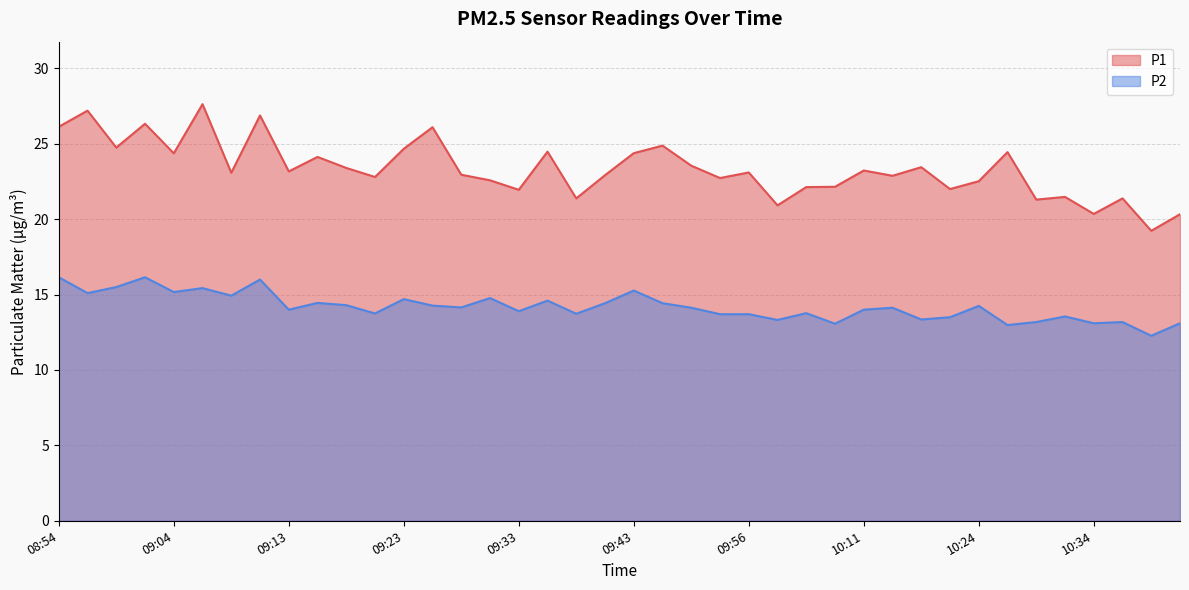

The value of P2 at 09:04 is 26.1. True or false?

False